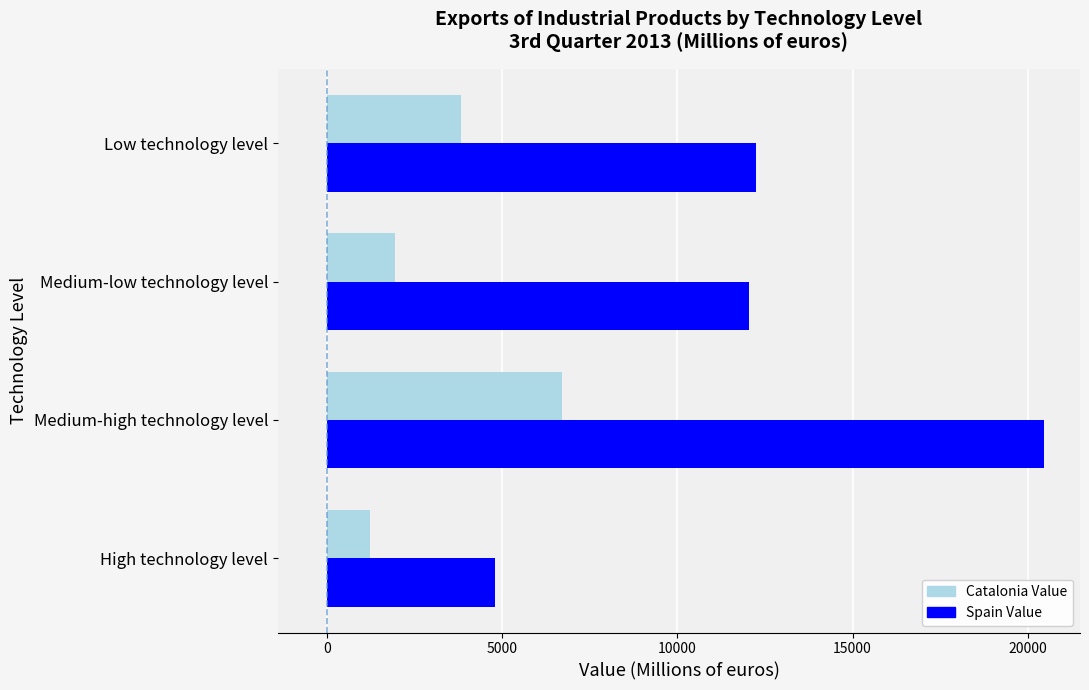

What are all the series names shown in the legend?

Catalonia Value, Spain Value